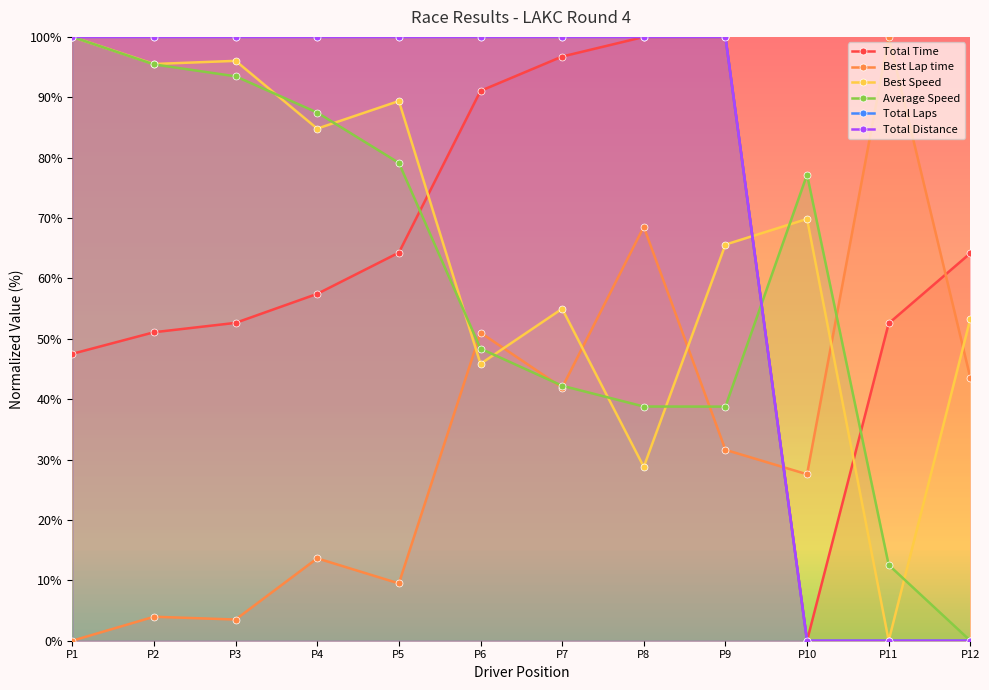

What is the value of the Best Lap time point at the 7th from the left?

41.9